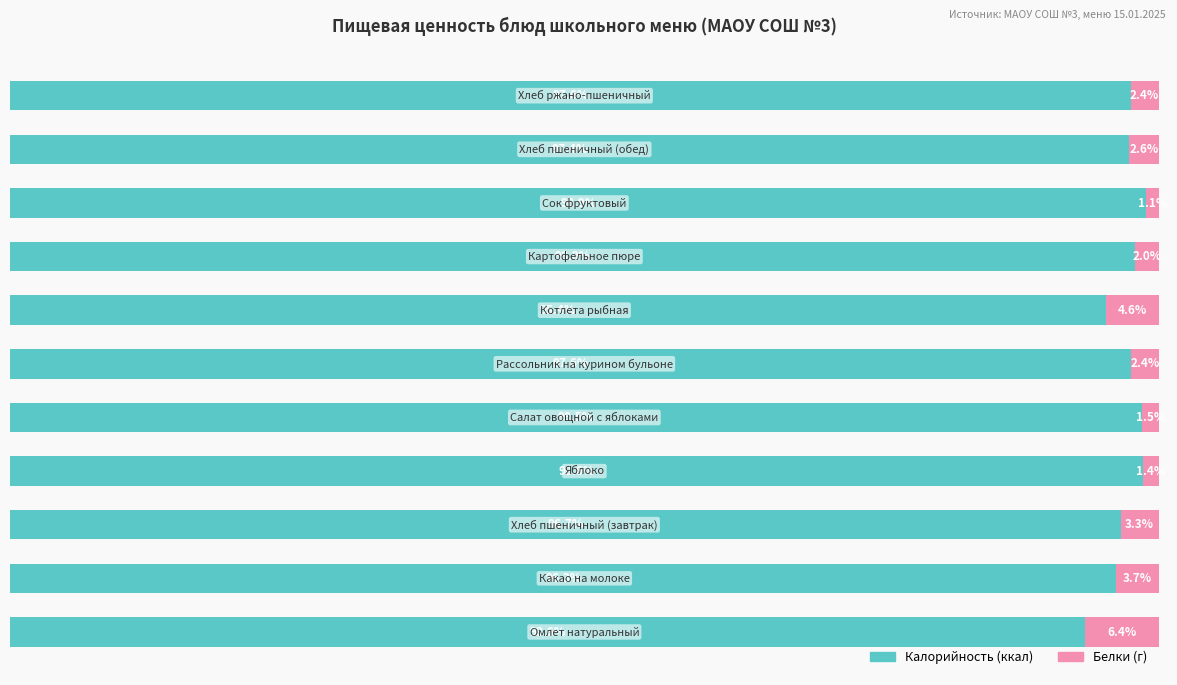

What are all the series names shown in the legend?

Калорийность (ккал), Белки (г)